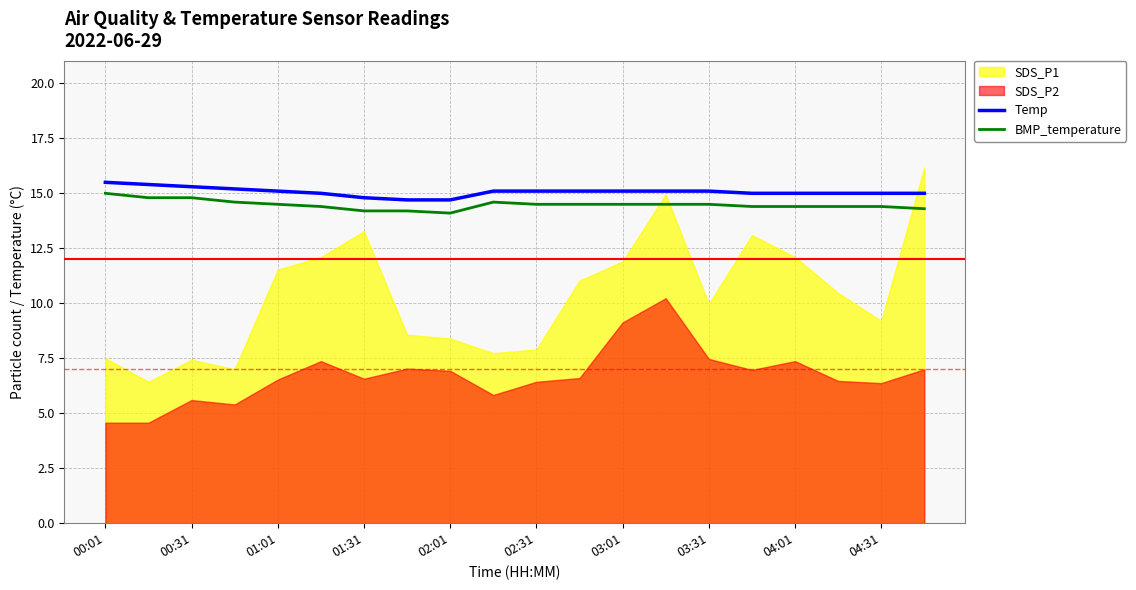

True or false: Temp has more than 2 interior local peaks.

False